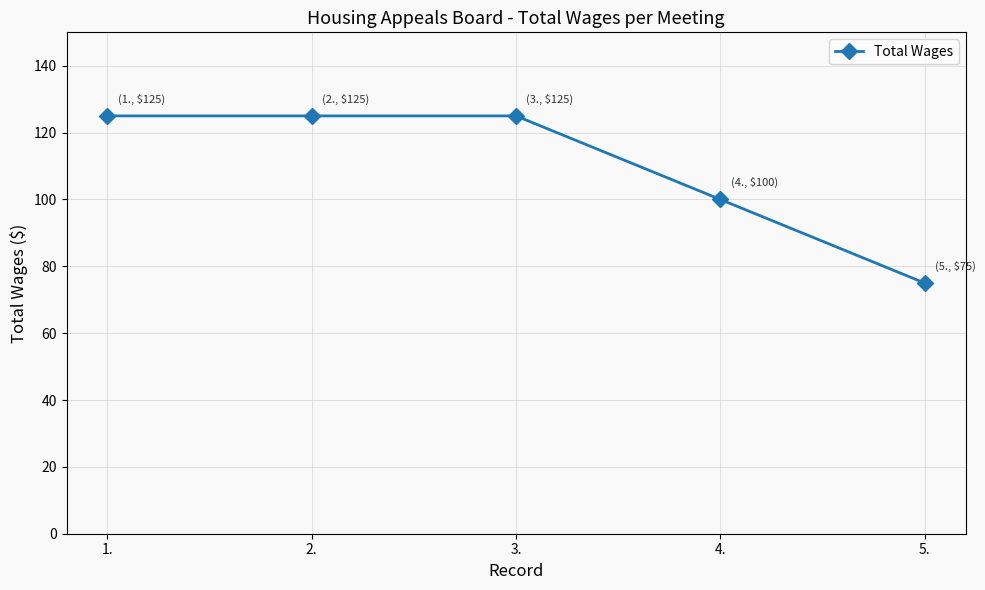

What is the difference between the second highest and minimum values?

50